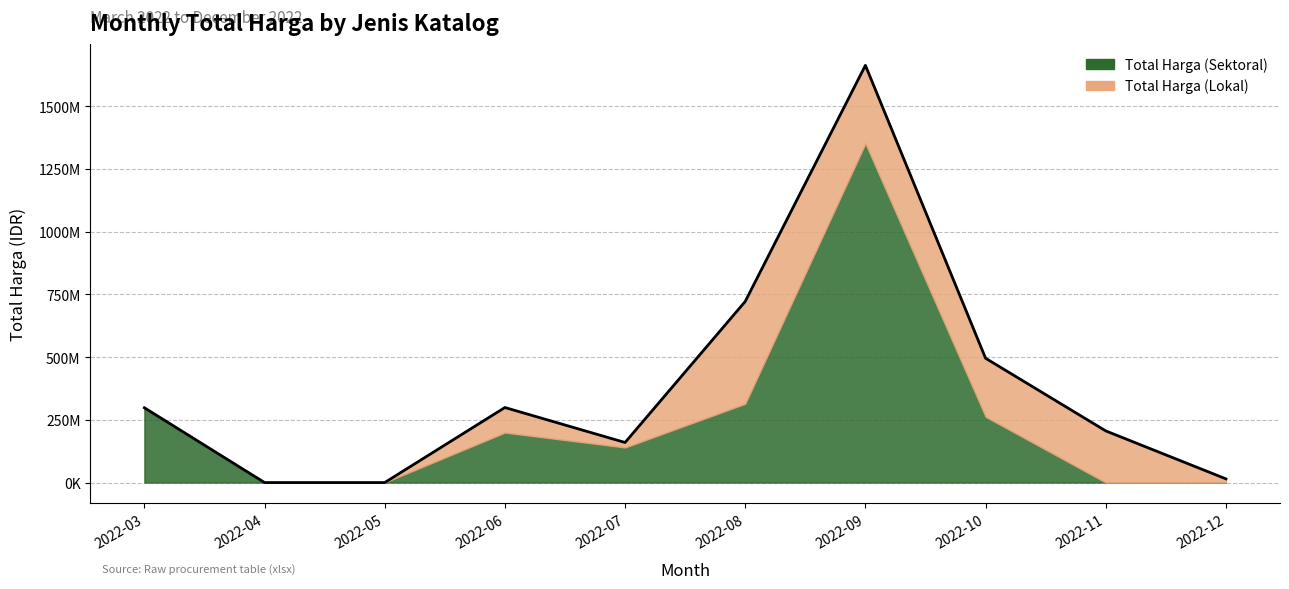

How many values in Total Harga (Lokal) are above zero?

7